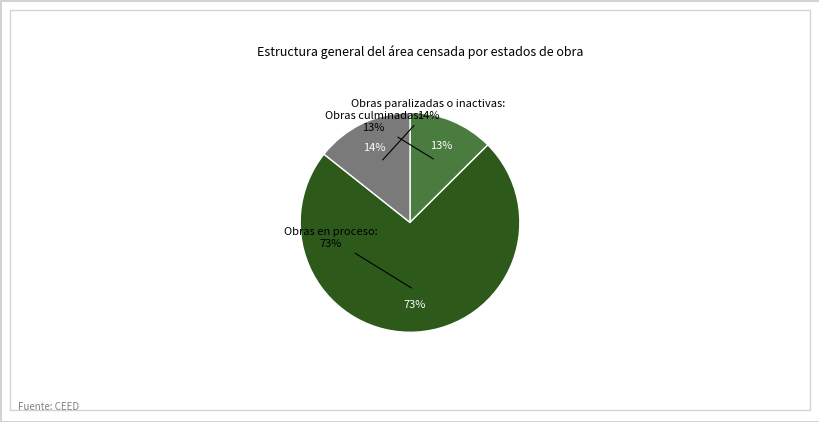

What percentage is the Obras en proceso slice, to the nearest percent?

73%